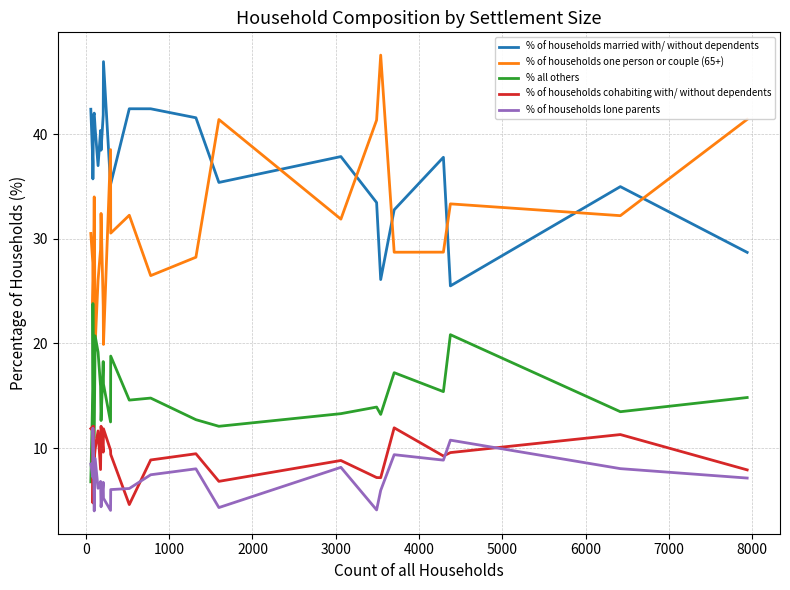

True or false: % of households cohabiting with/ without dependents and % of households married with/ without dependents cross at least once.

False